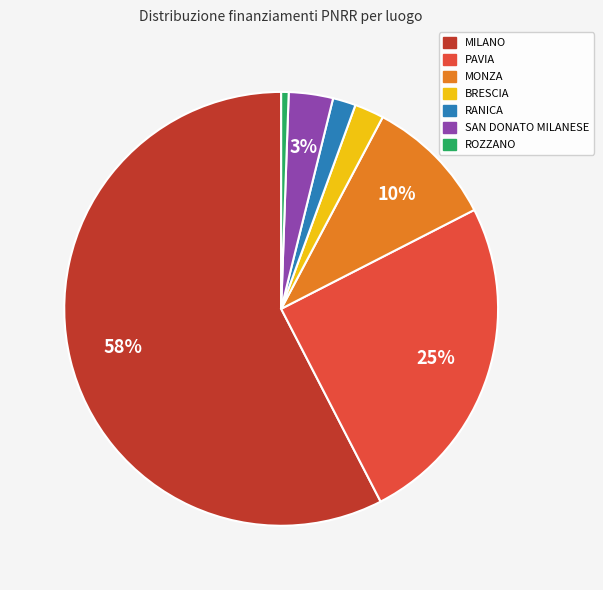

Approximately how many times larger is the value at SAN DONATO MILANESE compared to MONZA?

0.3